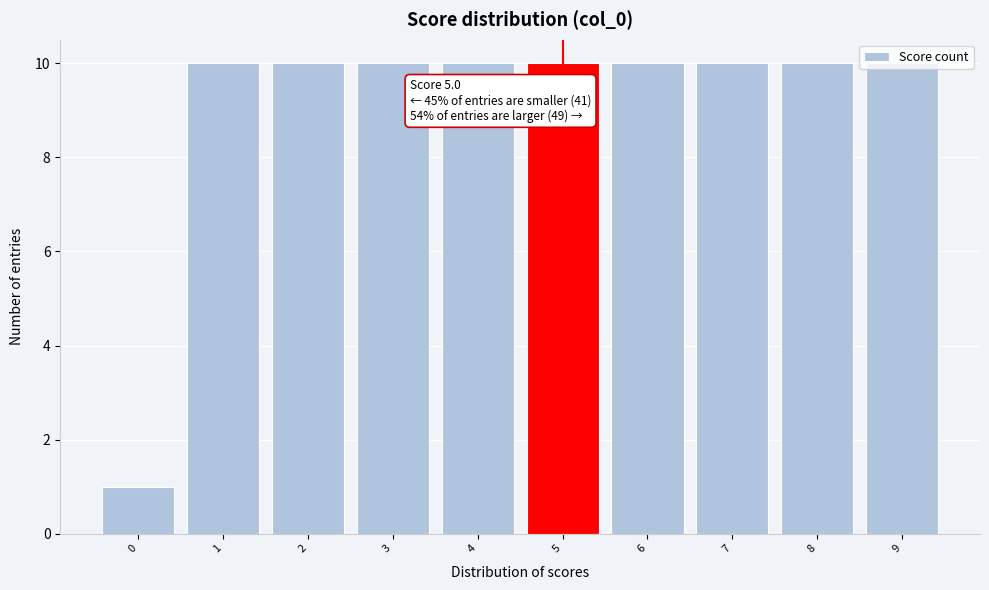

What is the value of the 7th bar from the left?

10